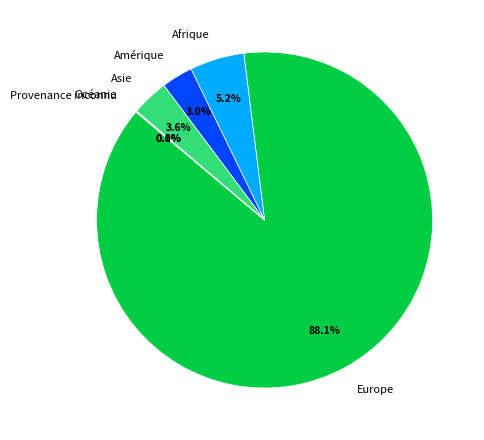

Combined, what portion of the pie is Amérique and Afrique?

8.2%